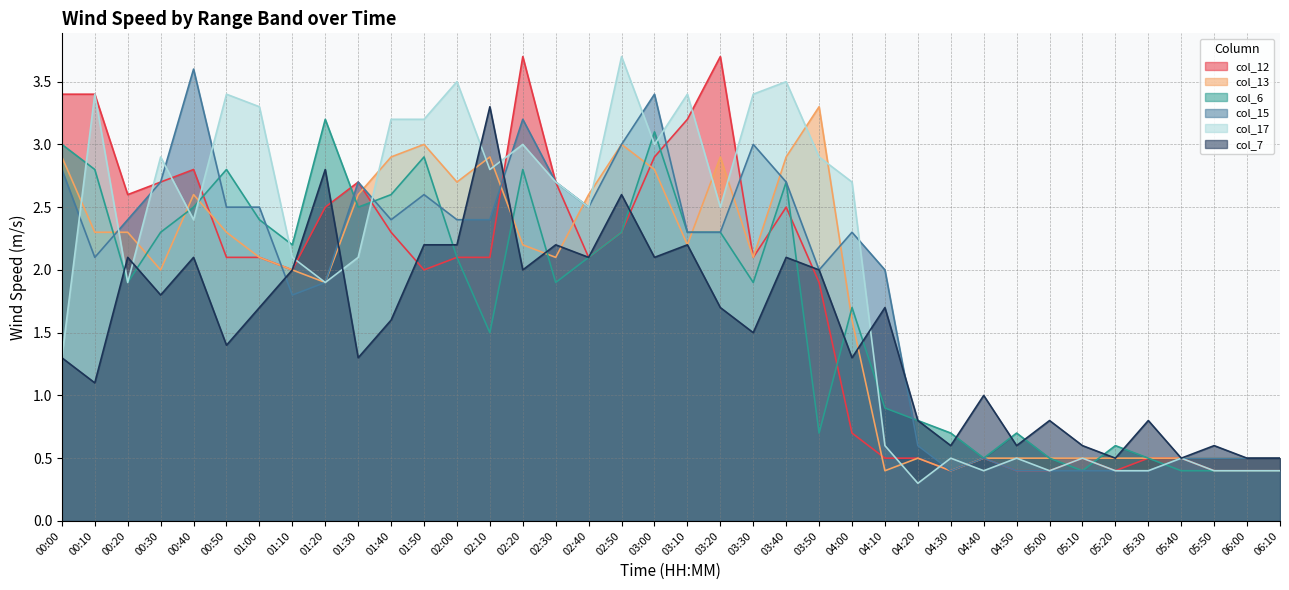

What is the minimum value for col_13?

0.4